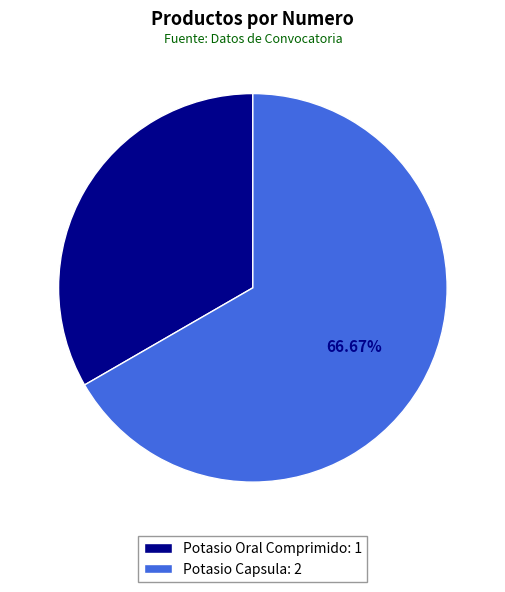

Which slice is the largest?

Potasio Capsula